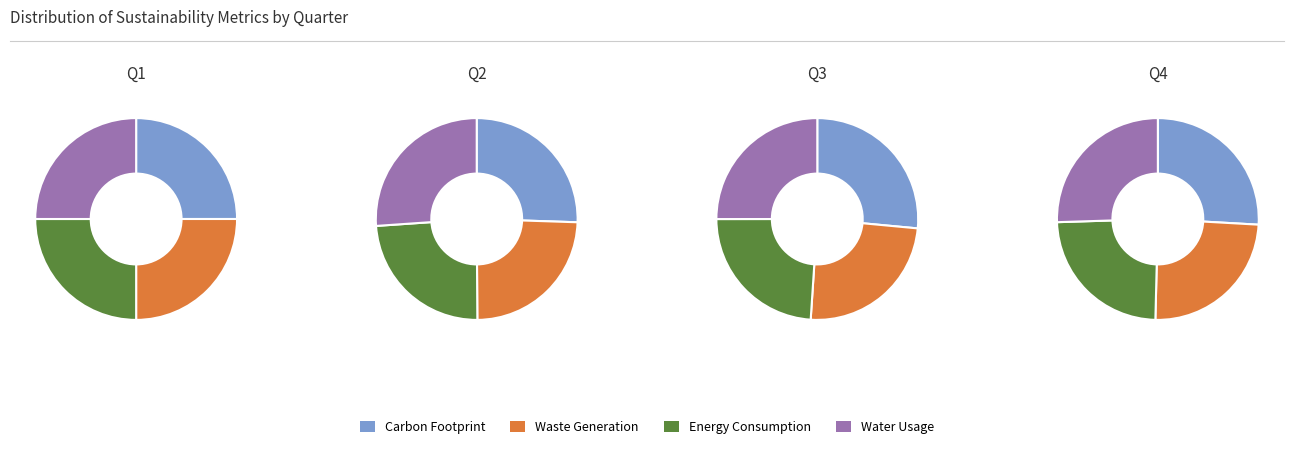

Between 1 and 2, which is larger?

1